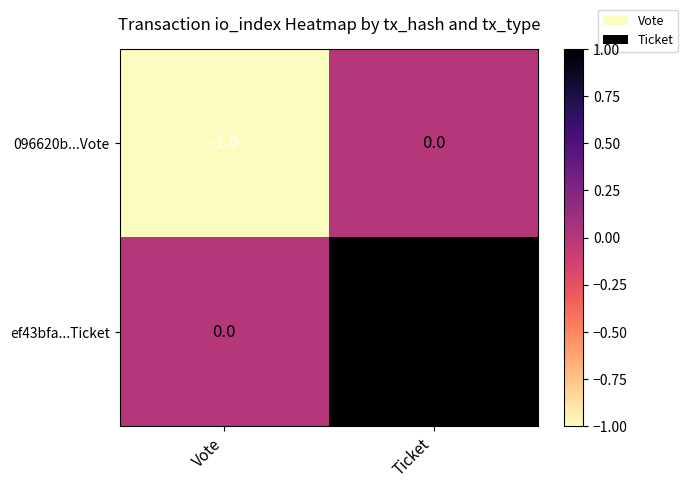

Reading left to right, list all the values displayed in this chart.

096620b...Vote: Vote=-1	Ticket=0
ef43bfa...Ticket: Vote=0	Ticket=1